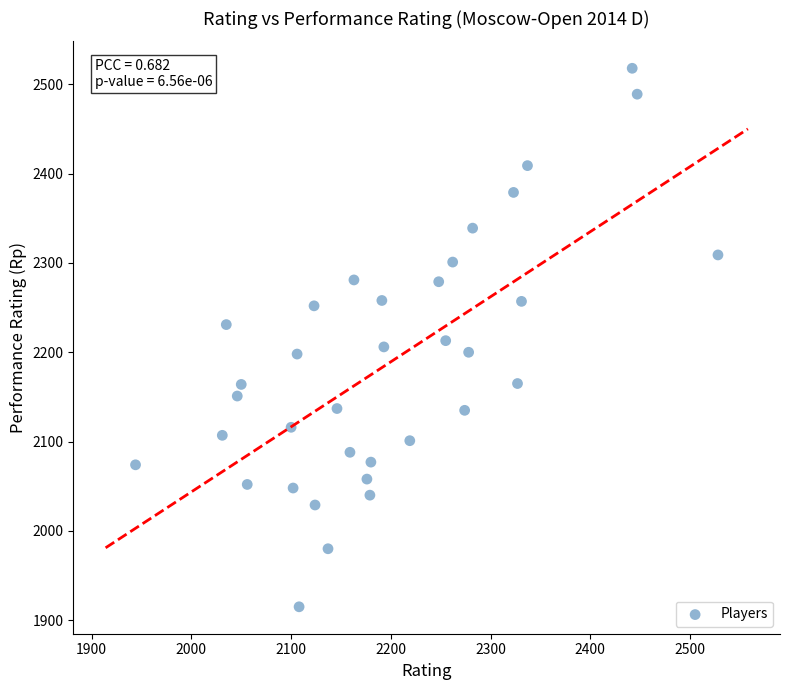

What is the range of X values (max minus min)?

584